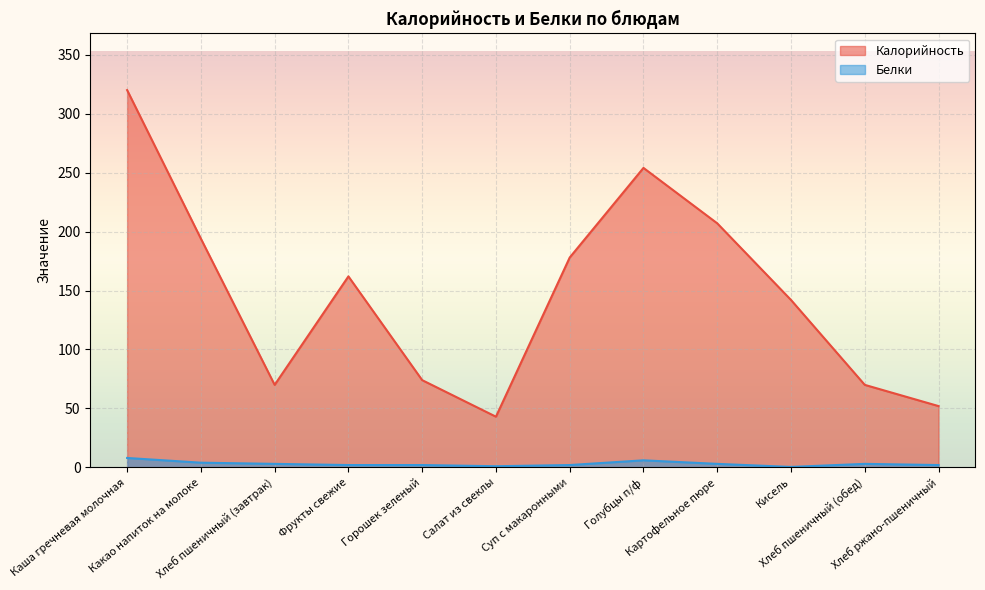

Does the chart display data point markers on the line(s)?

No